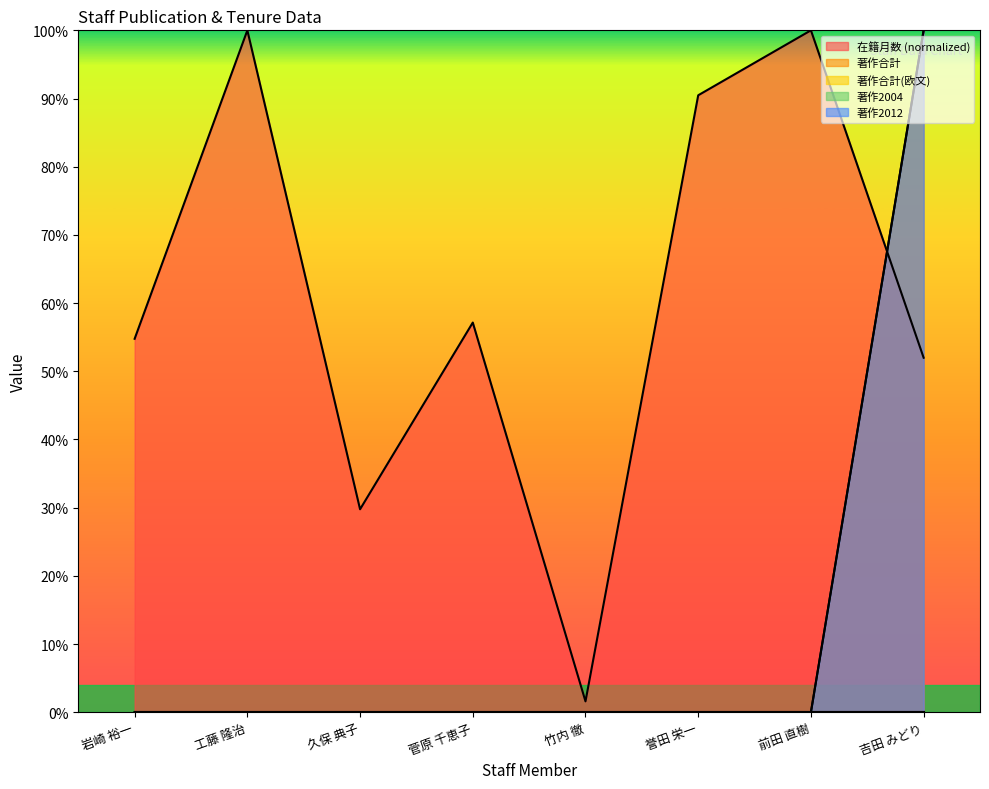

Does the chart display data point markers on the line(s)?

No